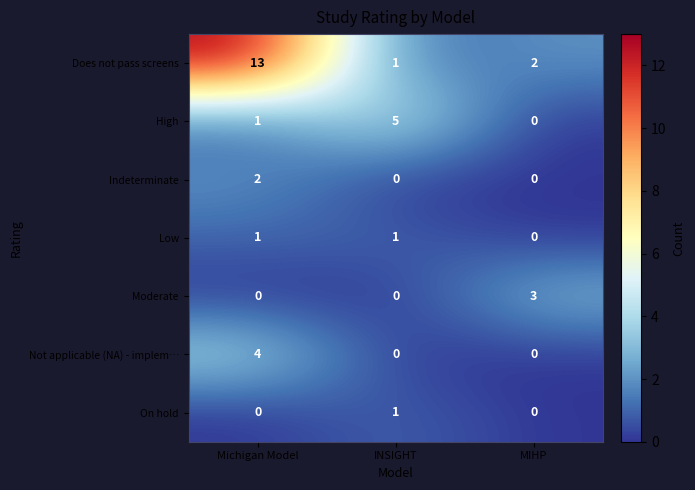

At which category is the sum across all series the highest?

Michigan Model